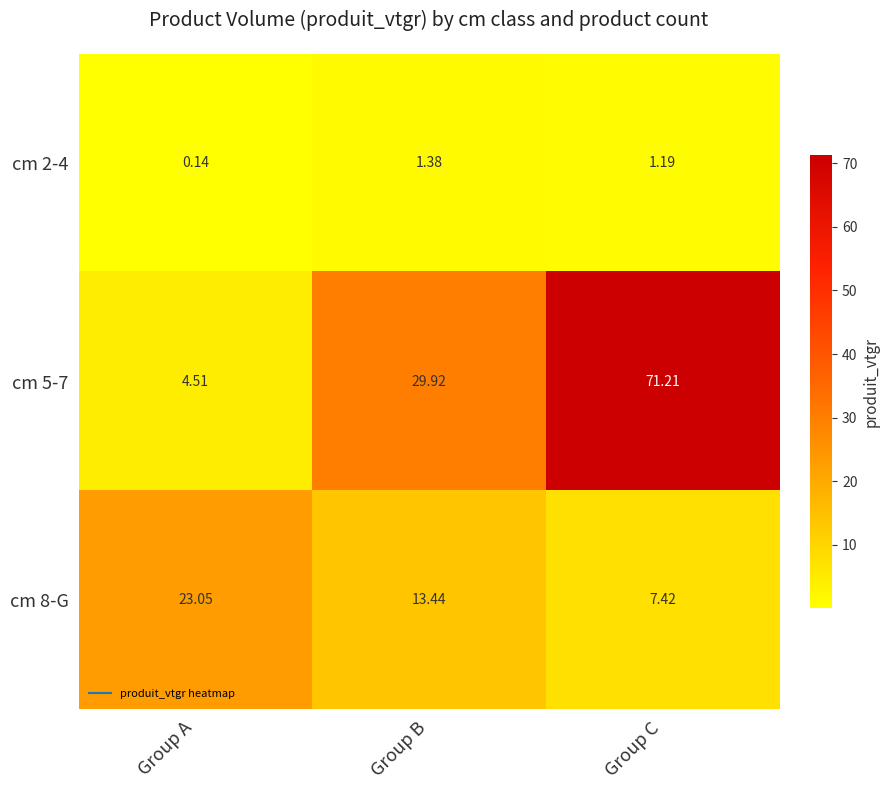

Which label corresponds to the largest value in the chart?

Group C